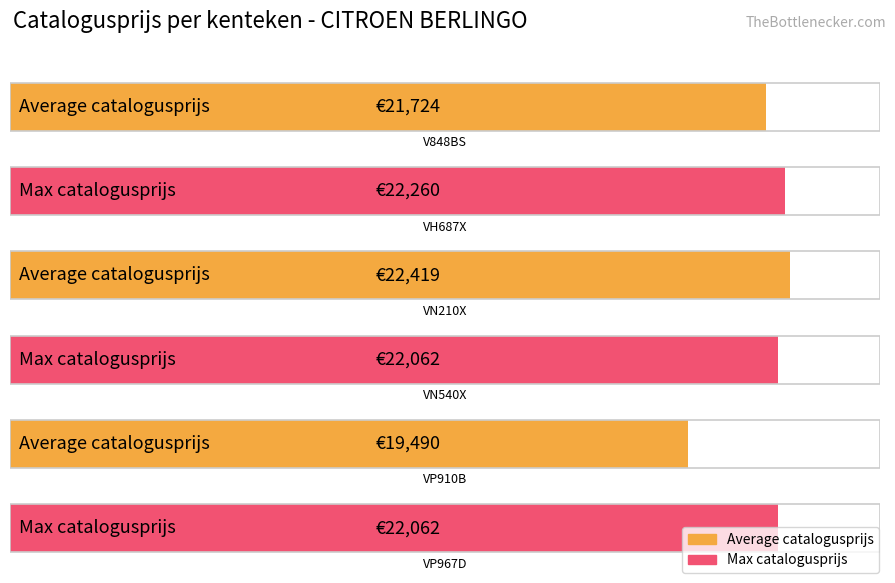

The value of Max catalogusprijs at VP967D is 22062. True or false?

True